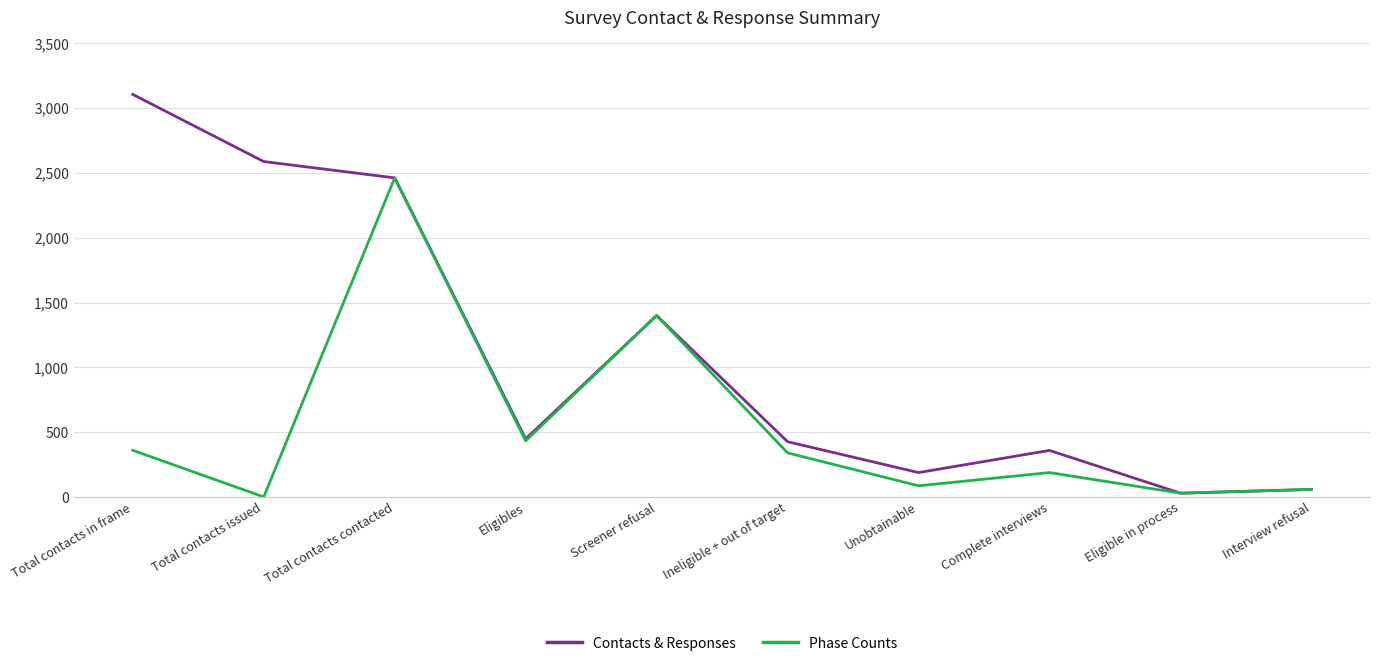

Where does the Phase Counts series first go above 340?

Total contacts in frame